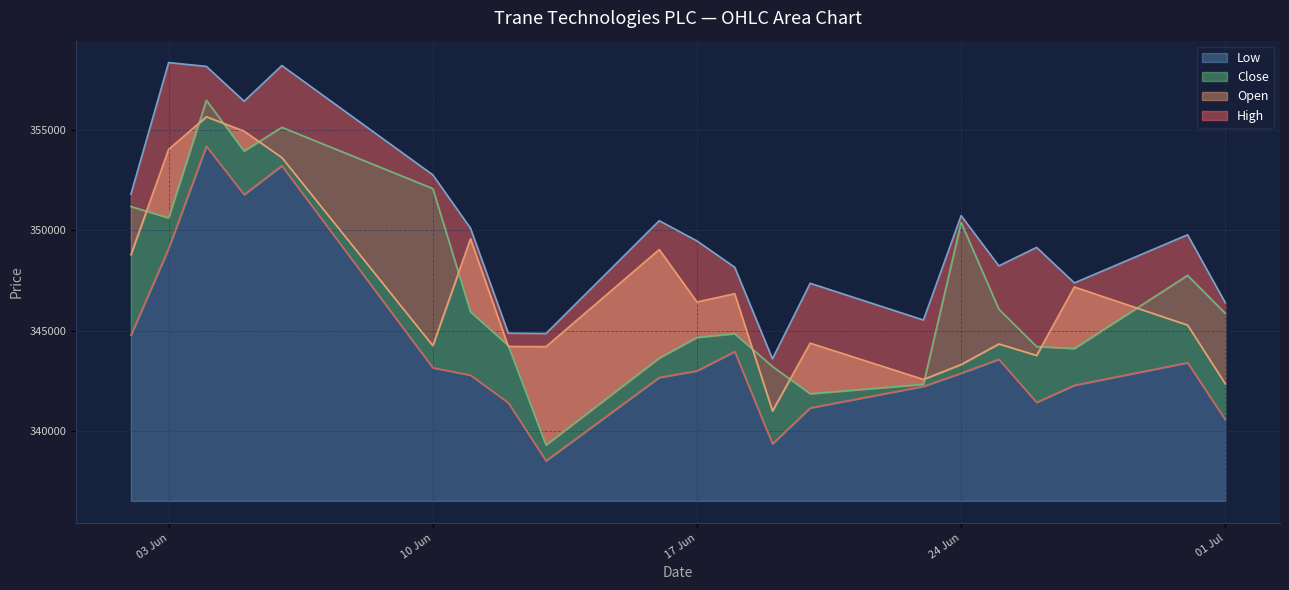

The Open series shows 208332 at 04.06.2025. True or false?

False